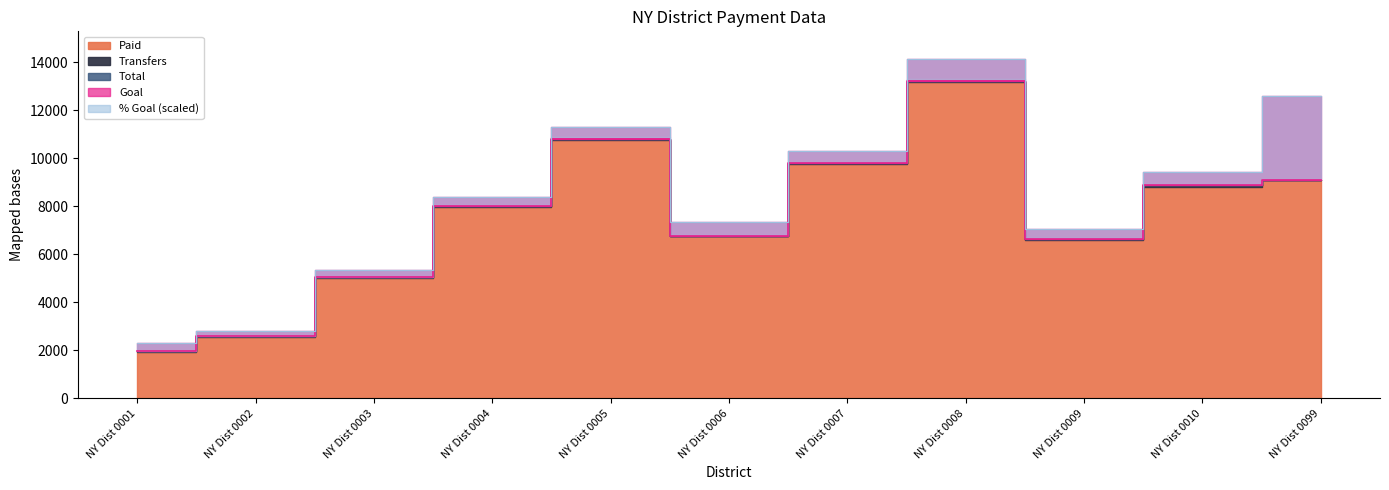

What is the difference between the highest and lowest values at NY Dist 0002?

2771.0